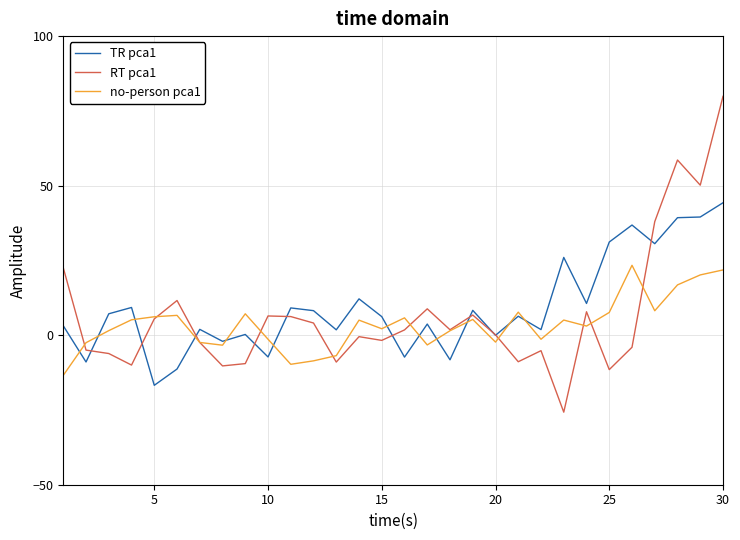

Which series ends up on top after the final intersection of RT pca1 and TR pca1?

RT pca1